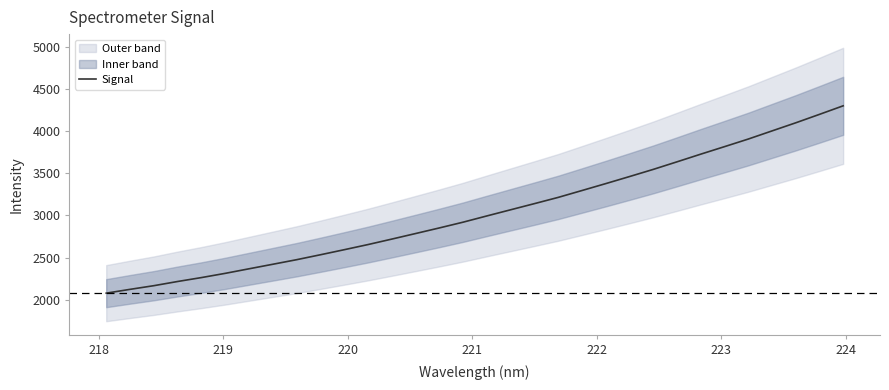

Count the number of categories in the chart.

32